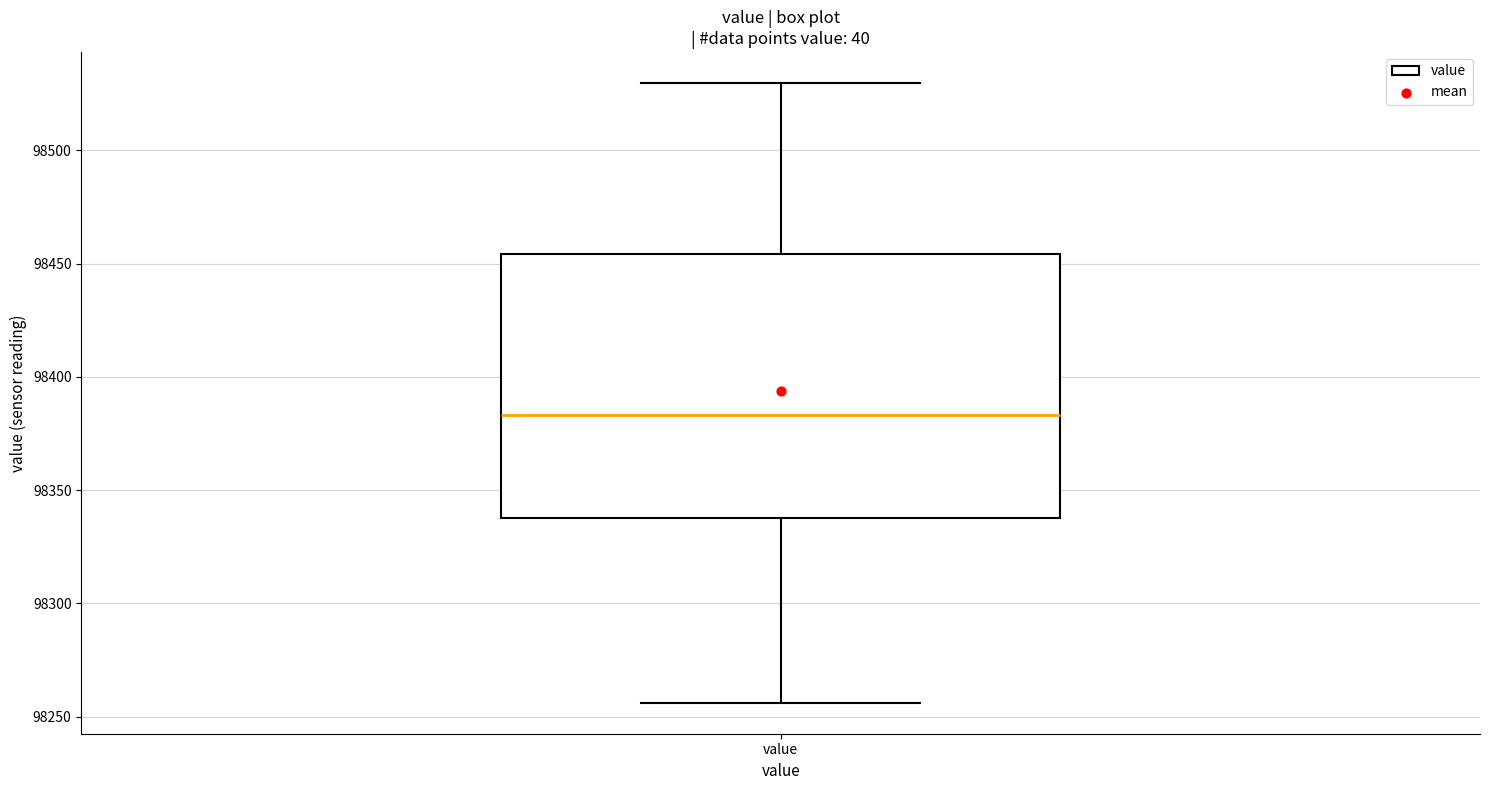

Transcribe this box plot: give where the median line is, the range the box spans, and where the two whiskers end, as read against the y-axis. The values are not printed on the chart, so give them approximately, as read against the axis.

median 98385, box 98335 to 98455, whiskers 98255 to 98530